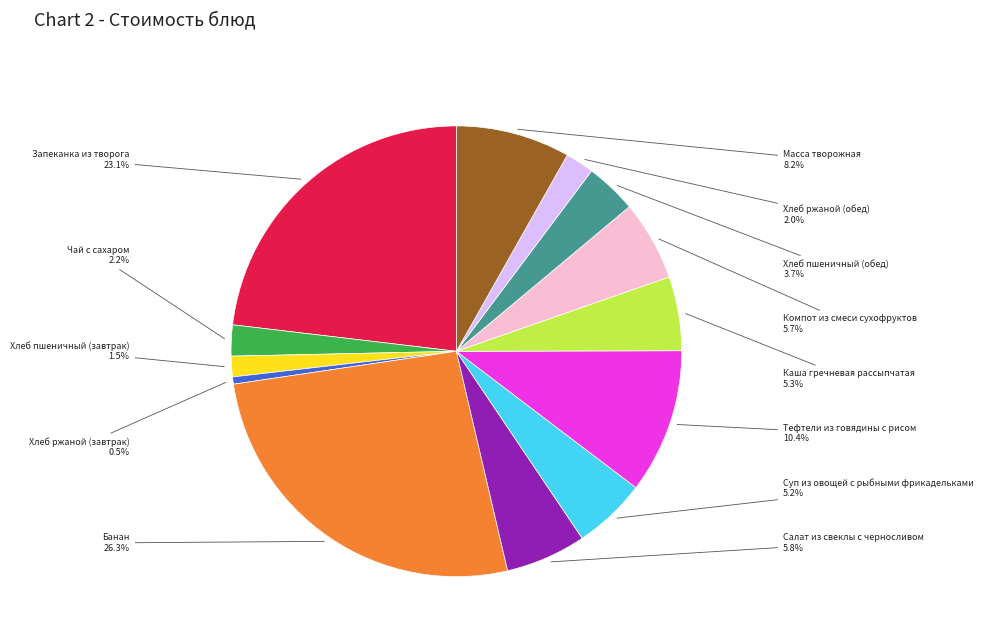

How many slices are in this pie chart?

13